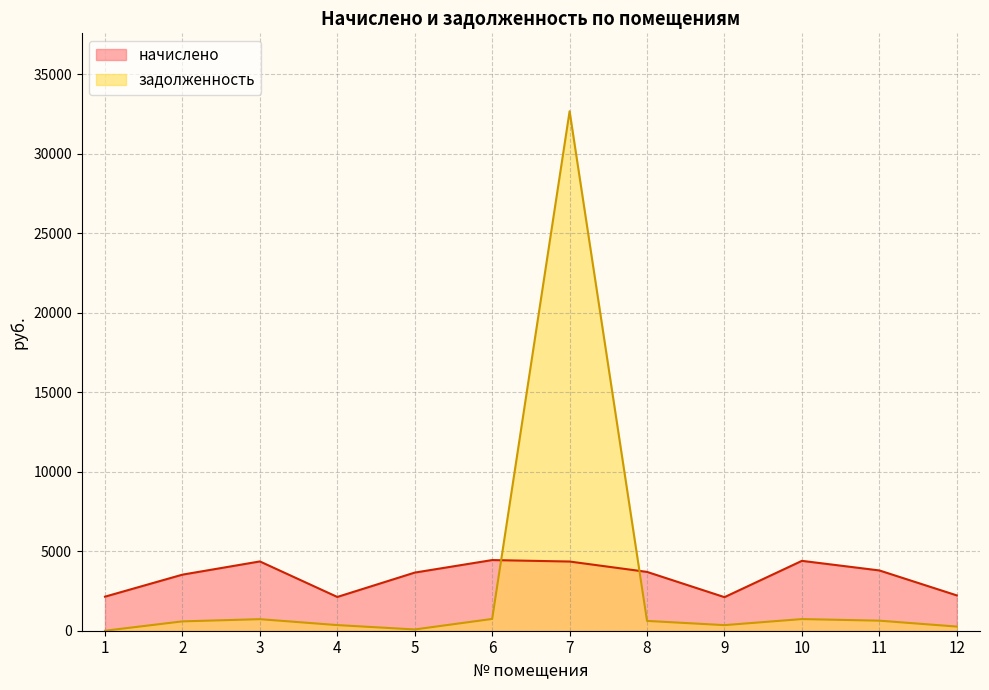

The value of задолженность at 3 is 726.4. True or false?

True